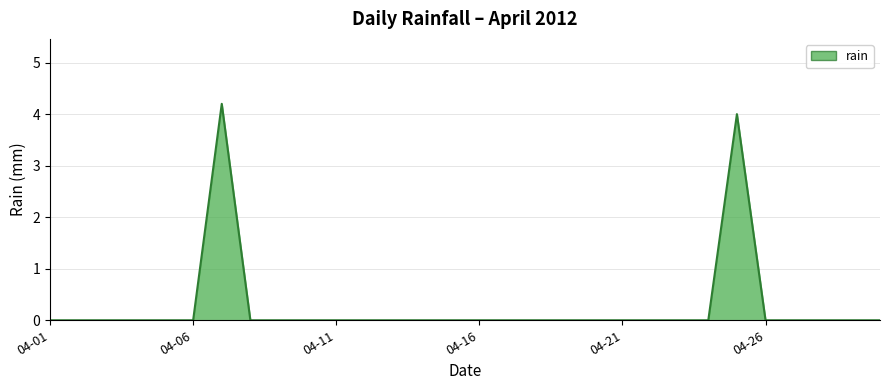

How many lines are shown in the chart?

1